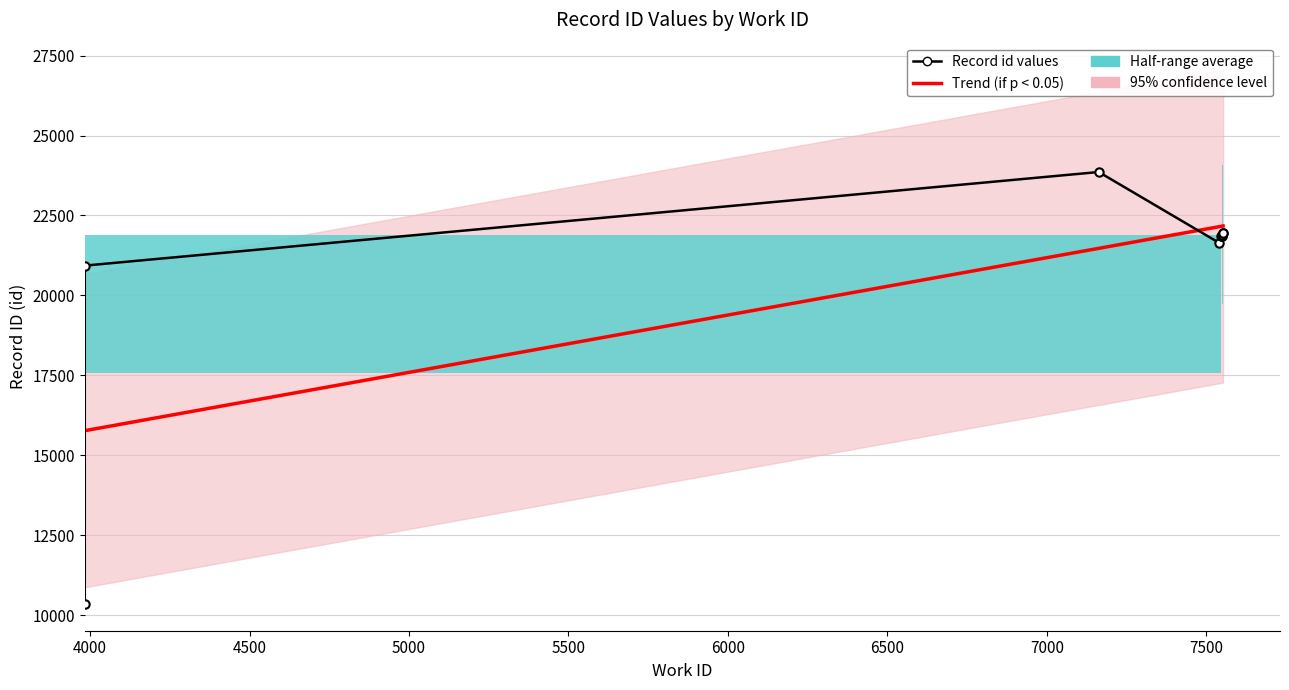

What is the maximum value shown in the chart?

23860